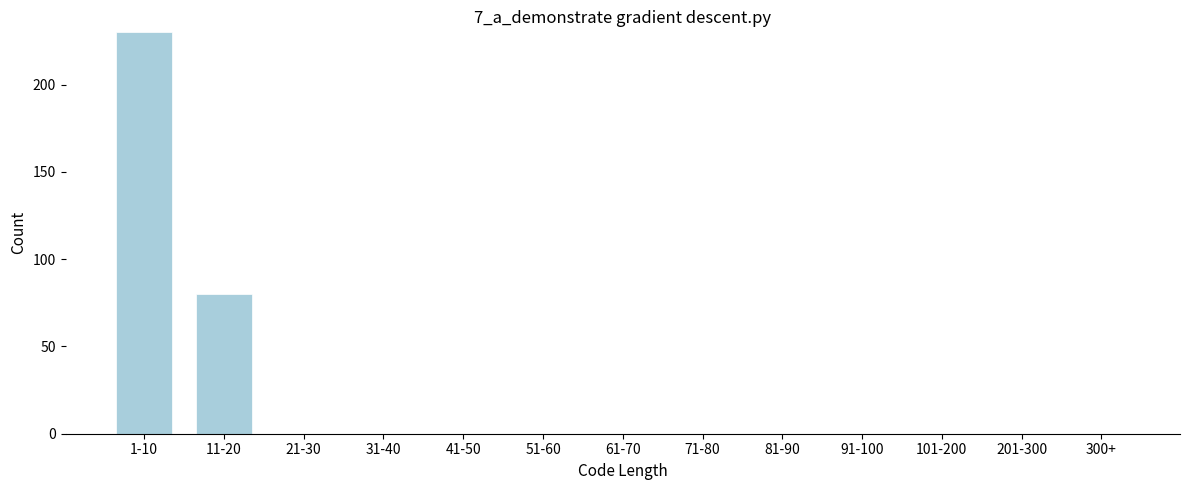

Reading left to right, extract all data points from this chart.

1-10=230	11-20=80	21-30=0	31-40=0	41-50=0	51-60=0	61-70=0	71-80=0	81-90=0	91-100=0	101-200=0	201-300=0	300+=0